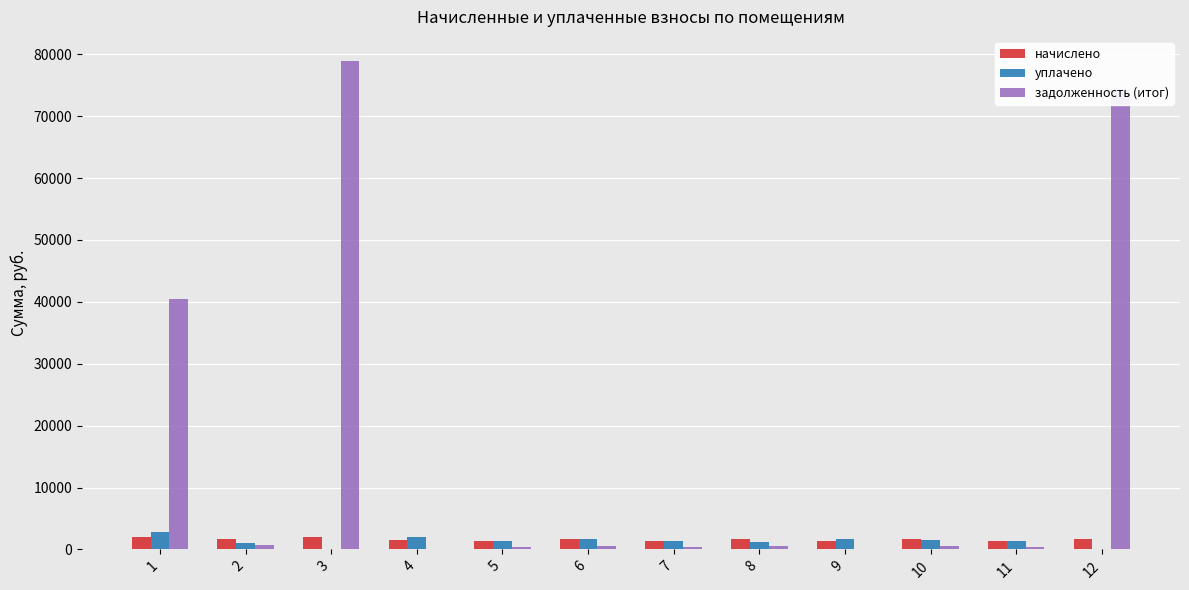

Which series changed the most between 3 and 11?

задолженность (итог)